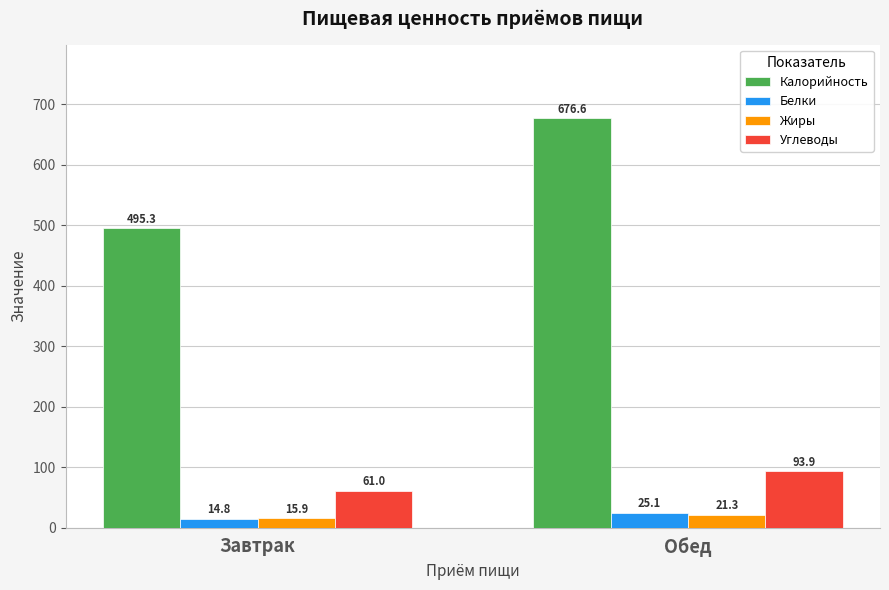

Rank the categories by Калорийность value from lowest to highest.

Завтрак, Обед